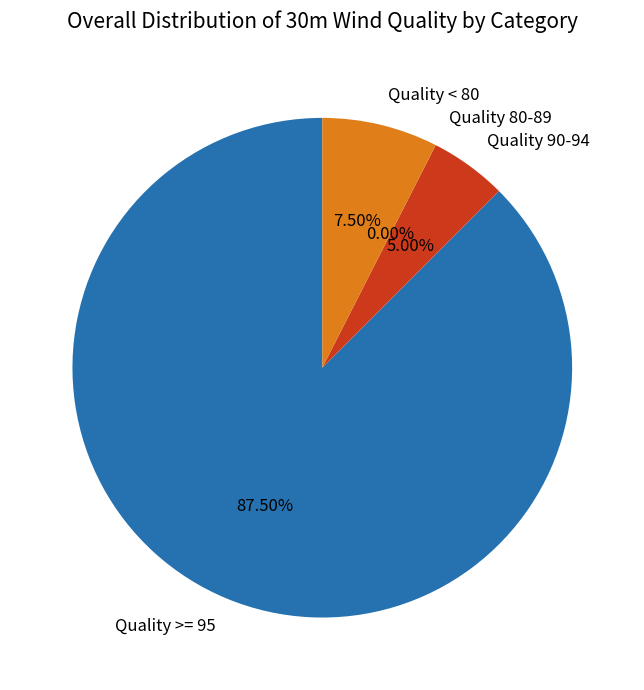

True or false: 15 accounts for 1% of the total.

False